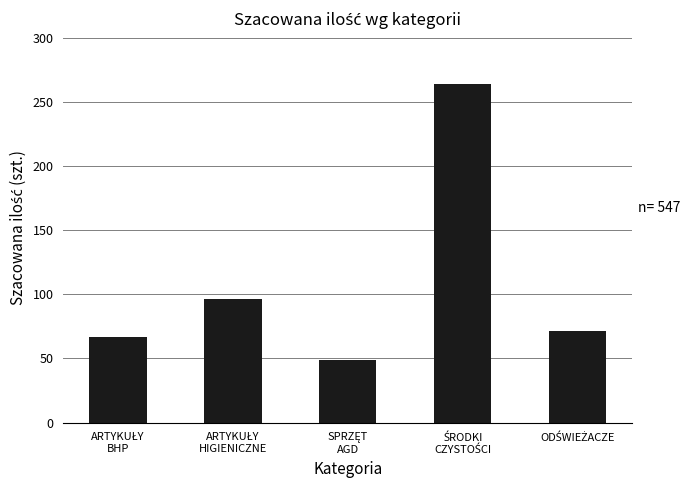

Count the number of categories in the chart.

5